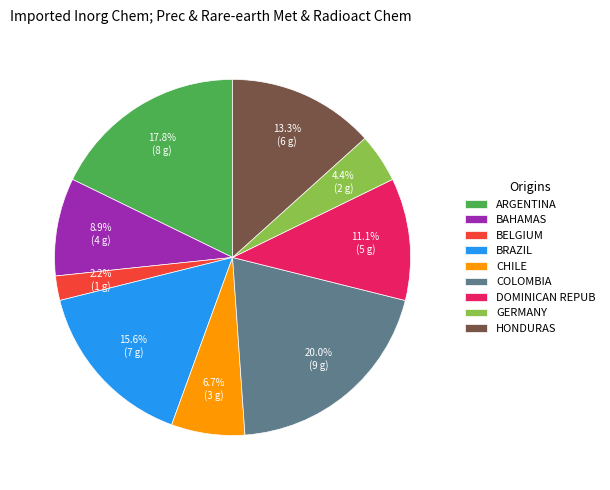

Is there a majority slice in this chart?

No